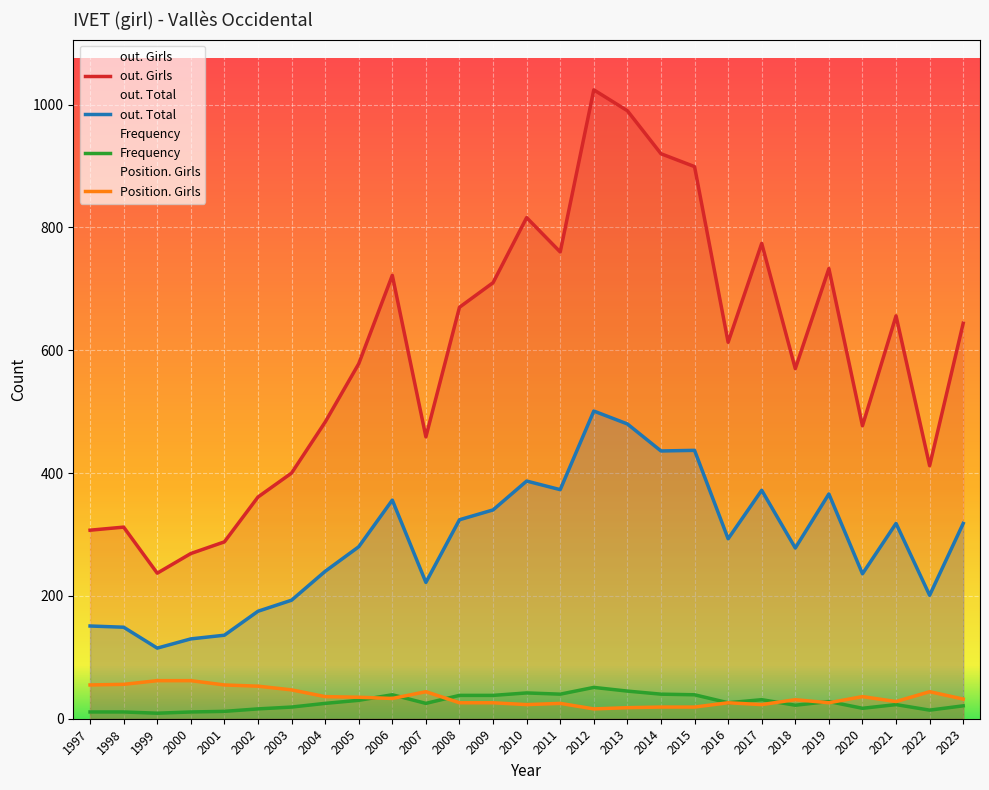

At which category is the sum across all series the highest?

2012